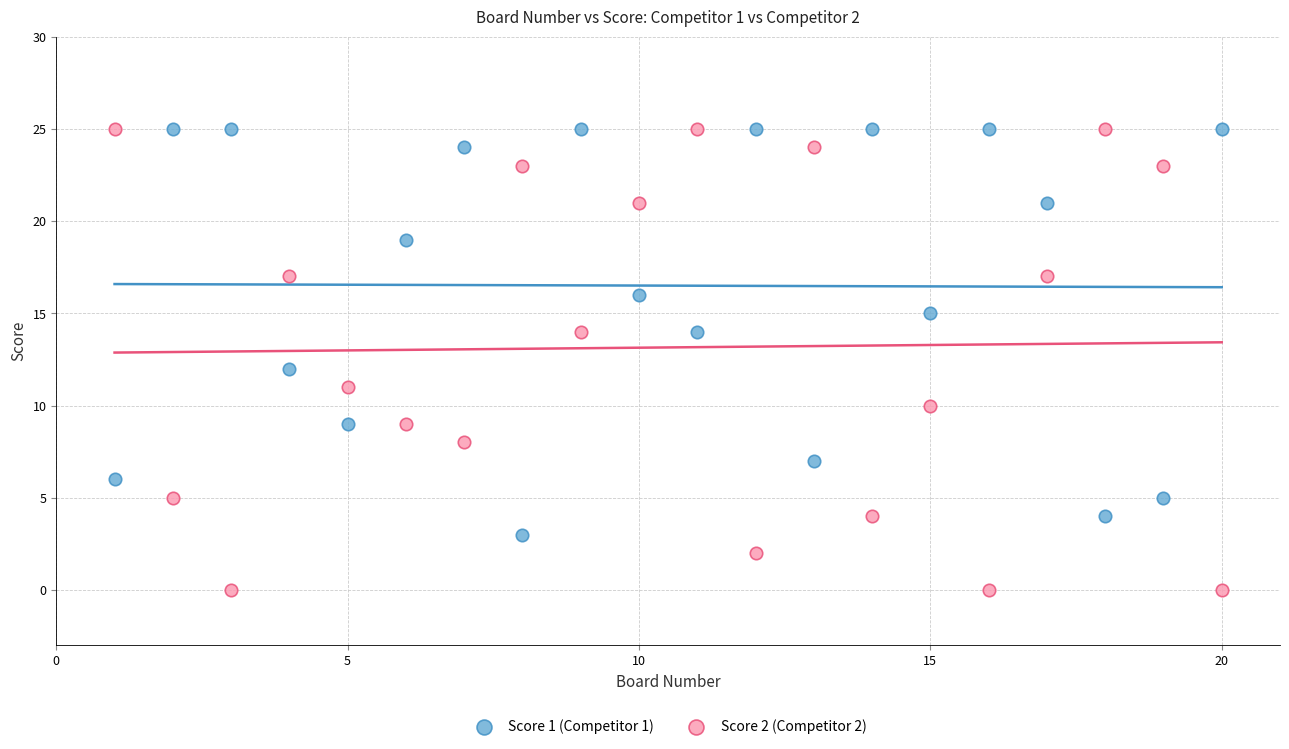

Across all data points, what is the range of X values (max minus min)?

19